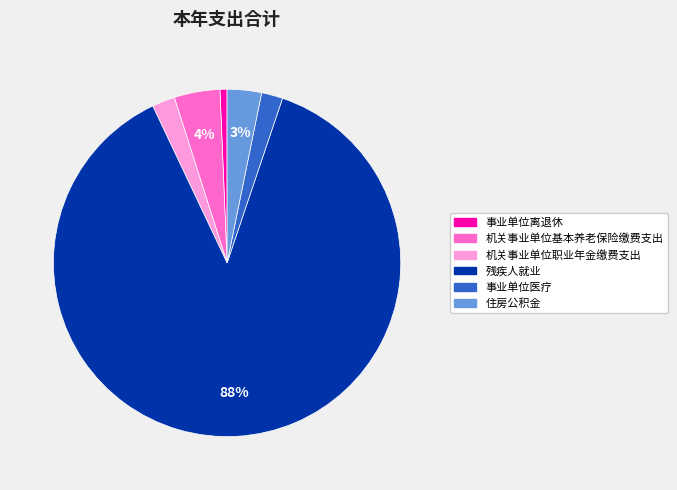

Count the number of slices in the pie.

6